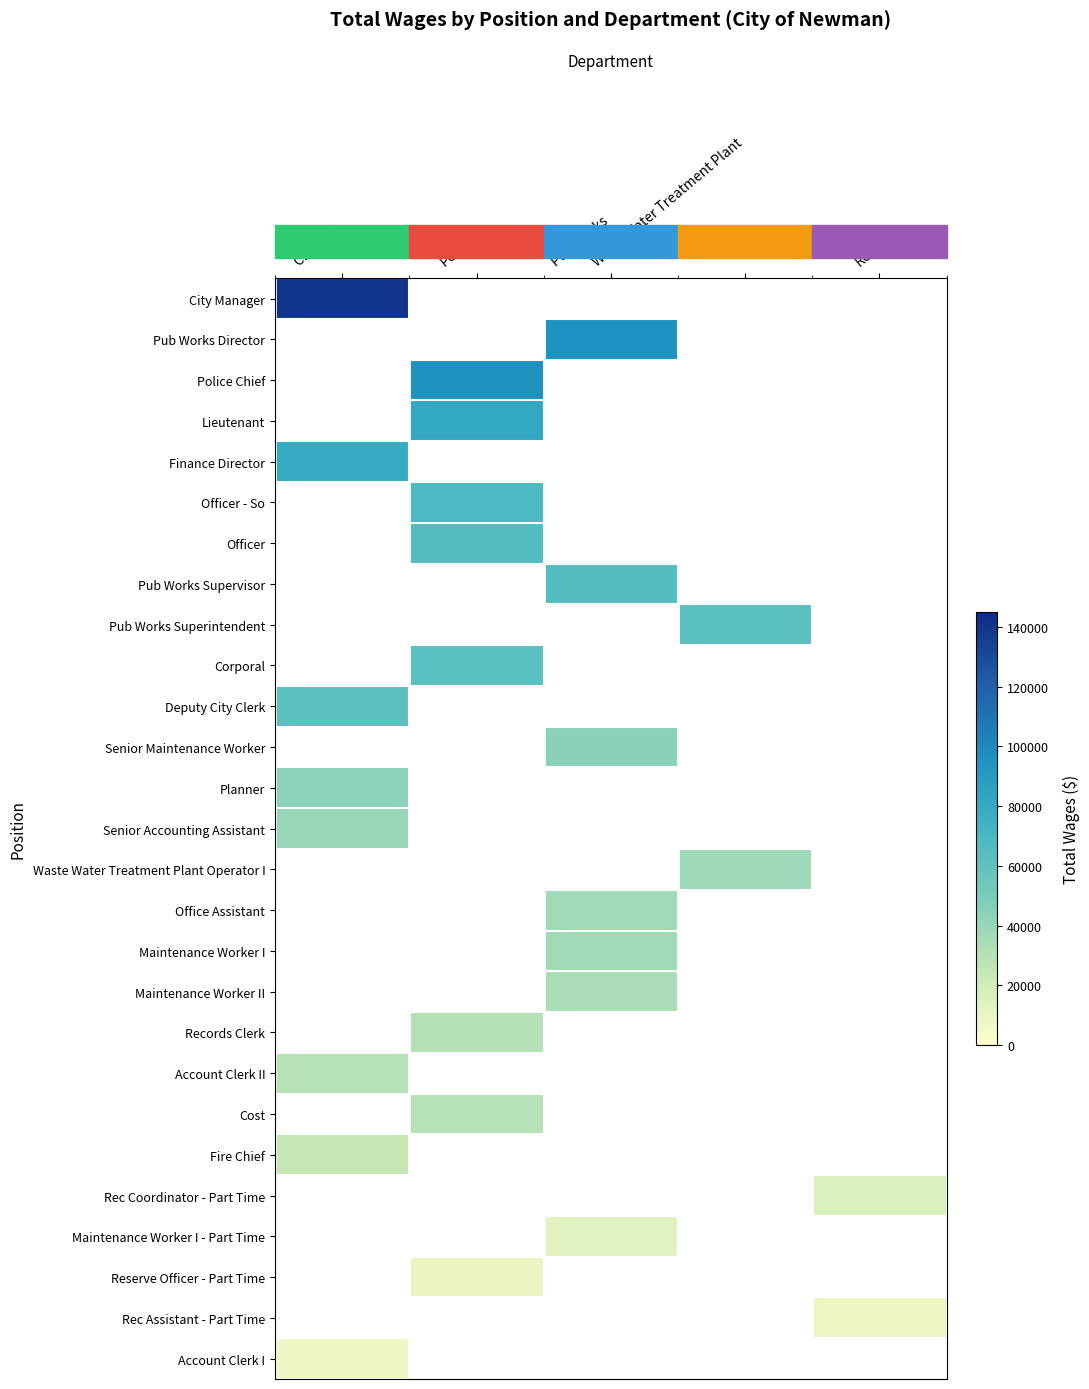

How many positive values does the Police Chief series have?

1